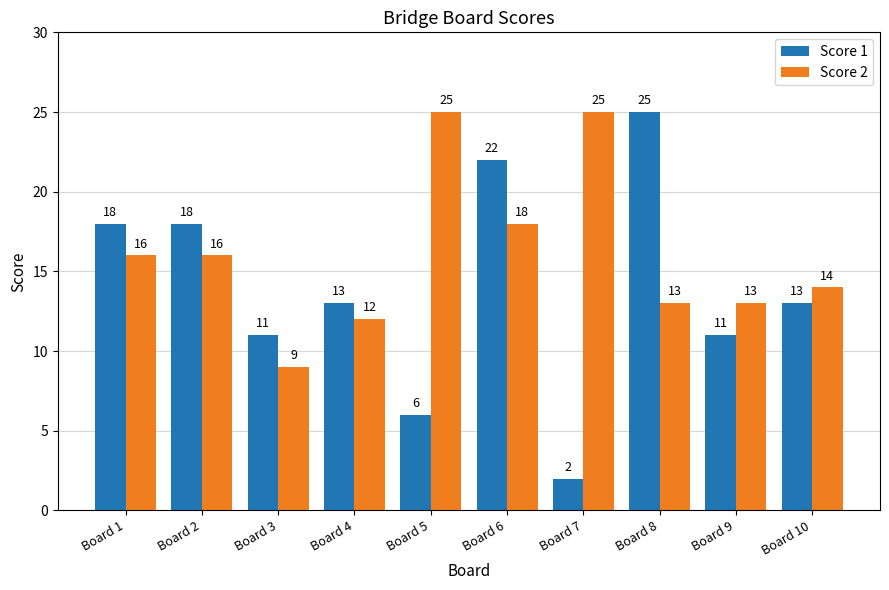

At which label does Score 1 first exceed 13?

Board 1